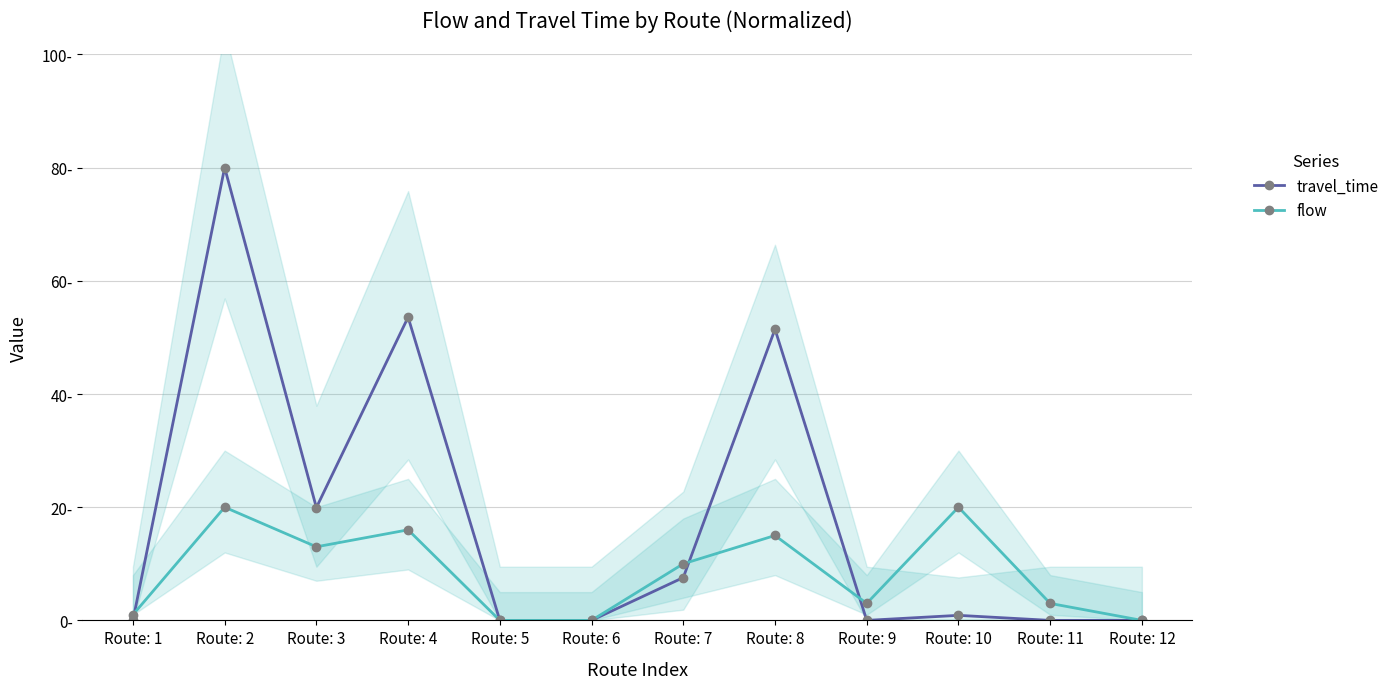

At how many categories does at least one series exceed 49?

3